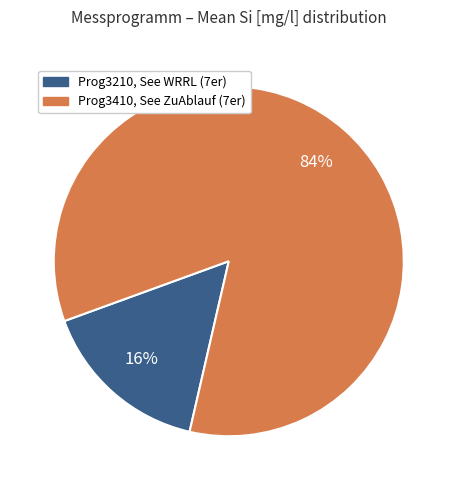

To the nearest percent, what is the difference between the largest and smallest slice percentages?

68%